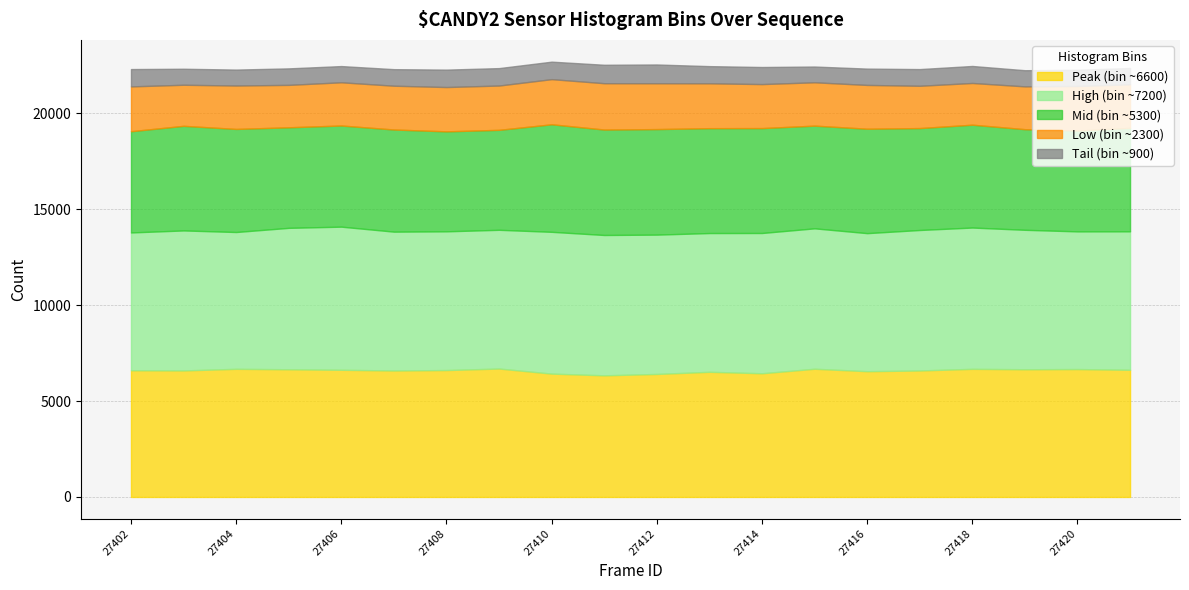

Which series changed the most between 27406 and 27415?

High (bin ~7200)